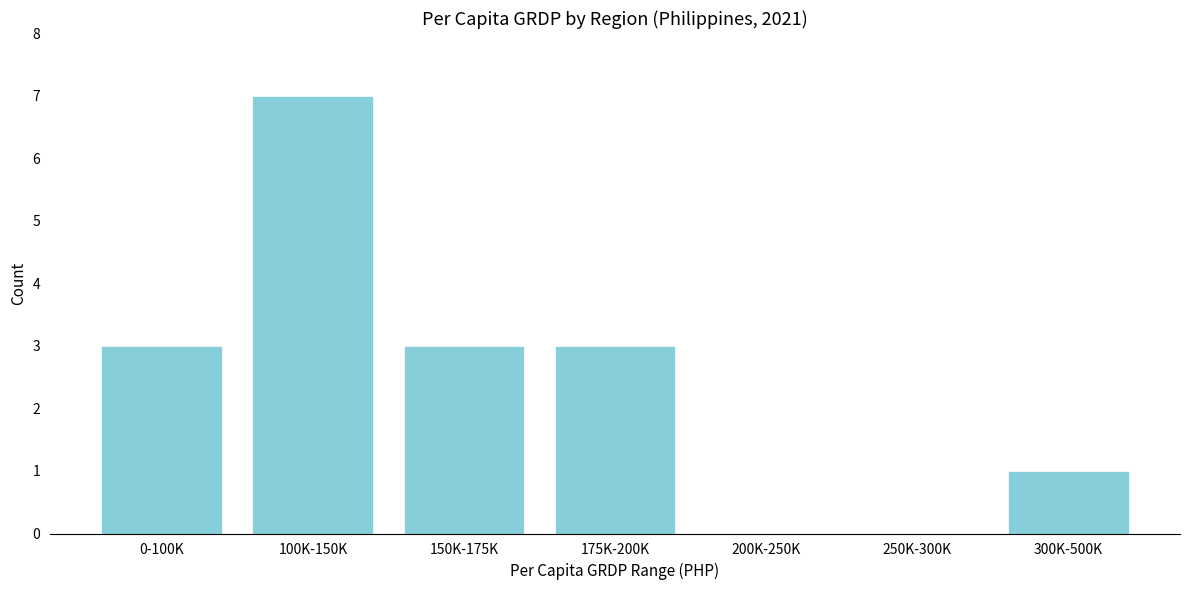

Reading left to right, extract all data points from this chart.

0-100K=3	100K-150K=7	150K-175K=3	175K-200K=3	200K-250K=0	250K-300K=0	300K-500K=1